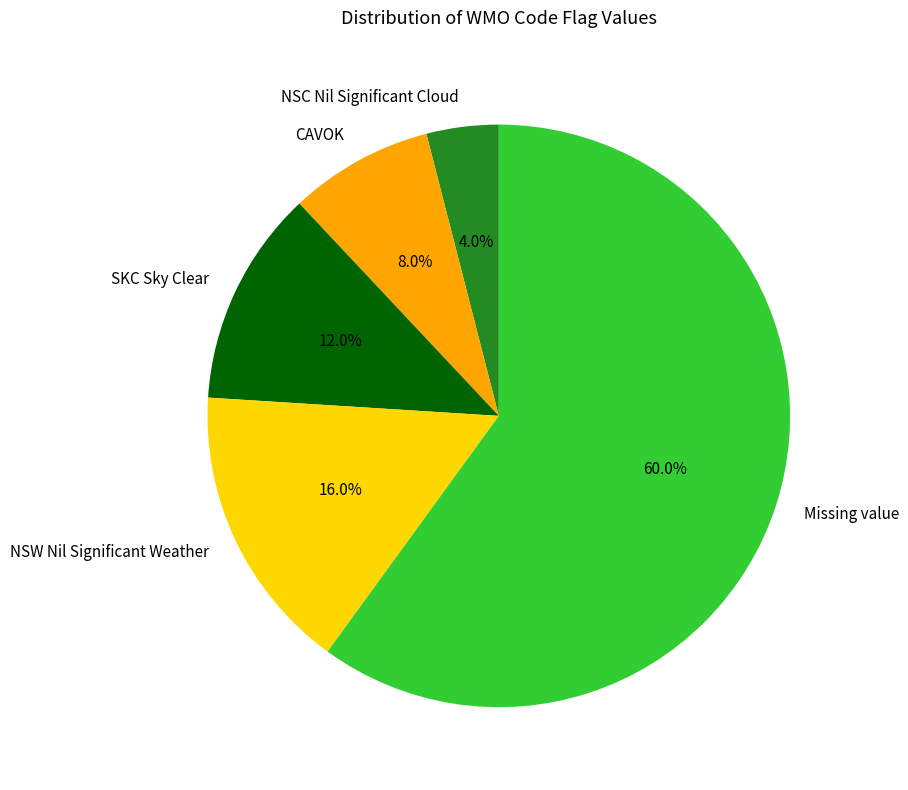

Is there any slice that represents more than half of the pie?

Yes